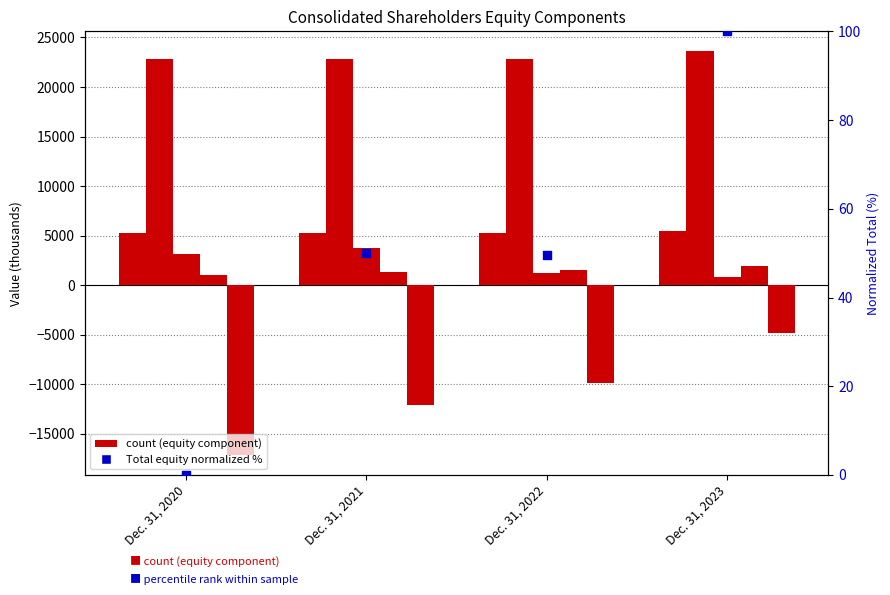

At which category is the sum across all series the highest?

Dec. 31, 2023